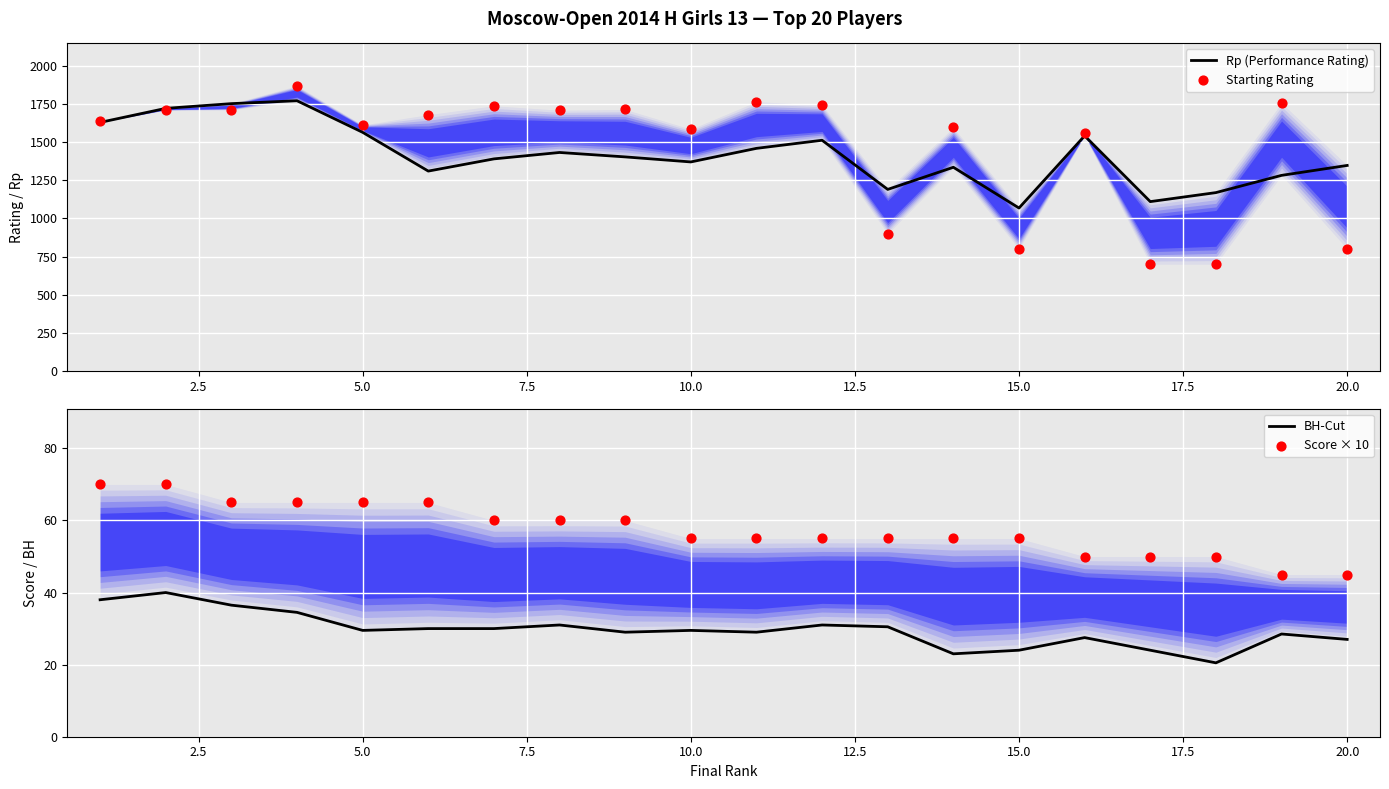

Is the value of Starting Rating at 15.0 greater than the value of BH-Cut at 10.0?

Yes